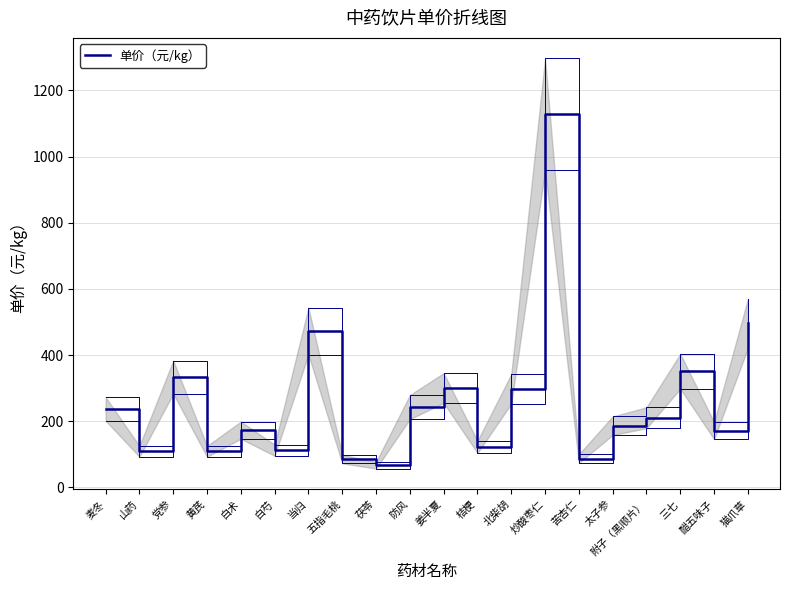

Reading left to right, transcribe all the data shown in this chart.

麦冬=237.3	山药=109.2	党参=333.4	黄芪=109.1	白术=173.1	白芍=112.5	当归=472.5	五指毛桃=85.7	茯苓=67.1	防风=242.9	姜半夏=300.6	桔梗=122.3	北柴胡=297.9	炒酸枣仁=1127.8	苦杏仁=87.3	太子参=186.5	附子（黑顺片）=210.7	三七=351.0	醋五味子=171.6	猫爪草=495.6